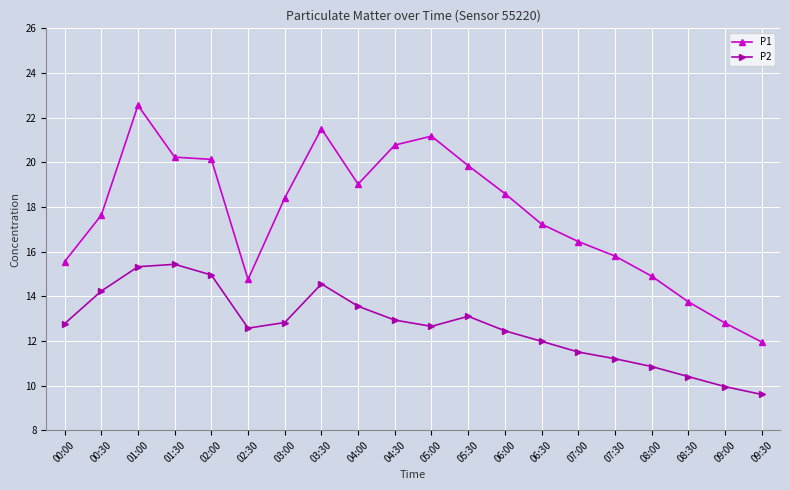

The value of P1 at 06:30 is 17.2. True or false?

True